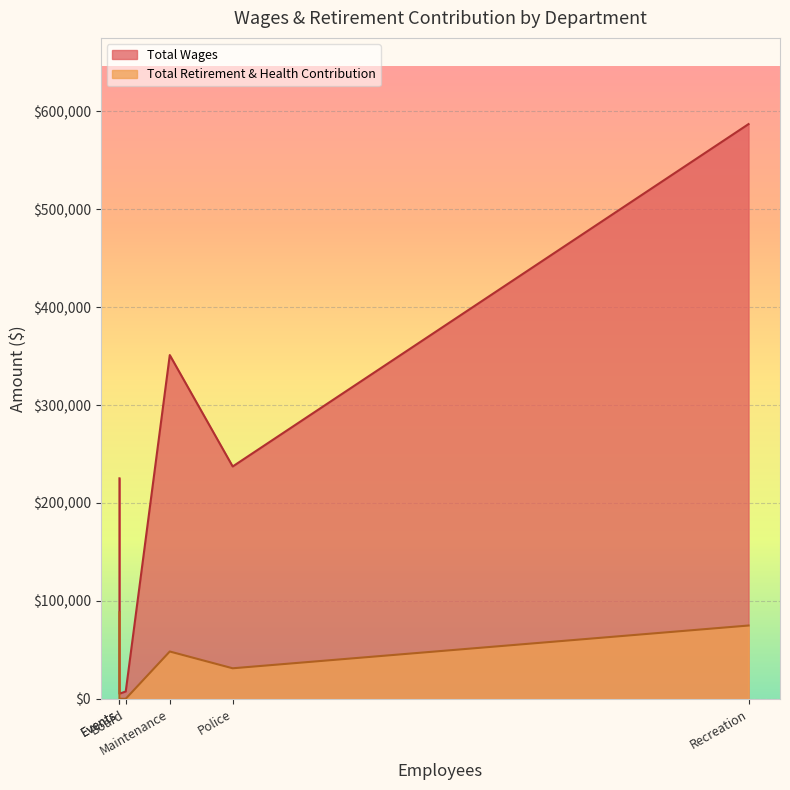

True or false: Total Wages has more than 1 interior local peaks.

False